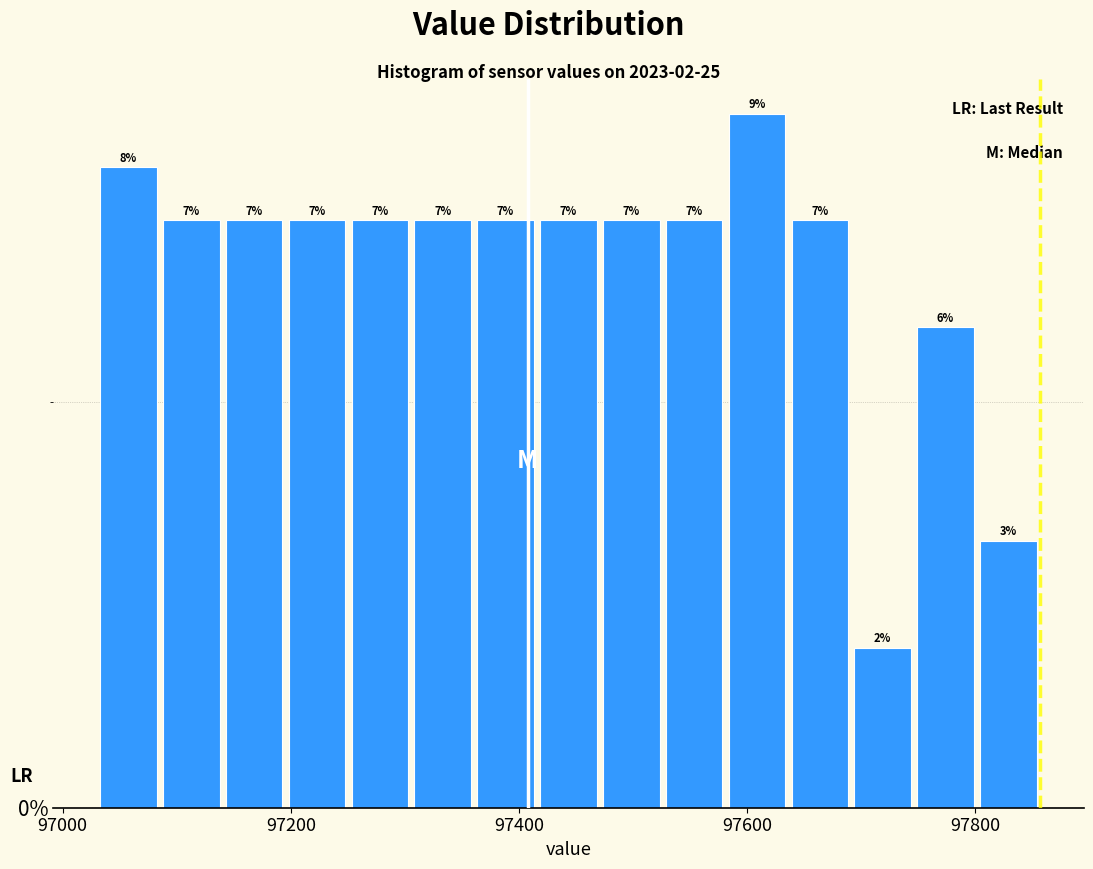

Around what value on the x-axis is the tallest bar? Give the approximate position of its centre, as read against the axis.

97600